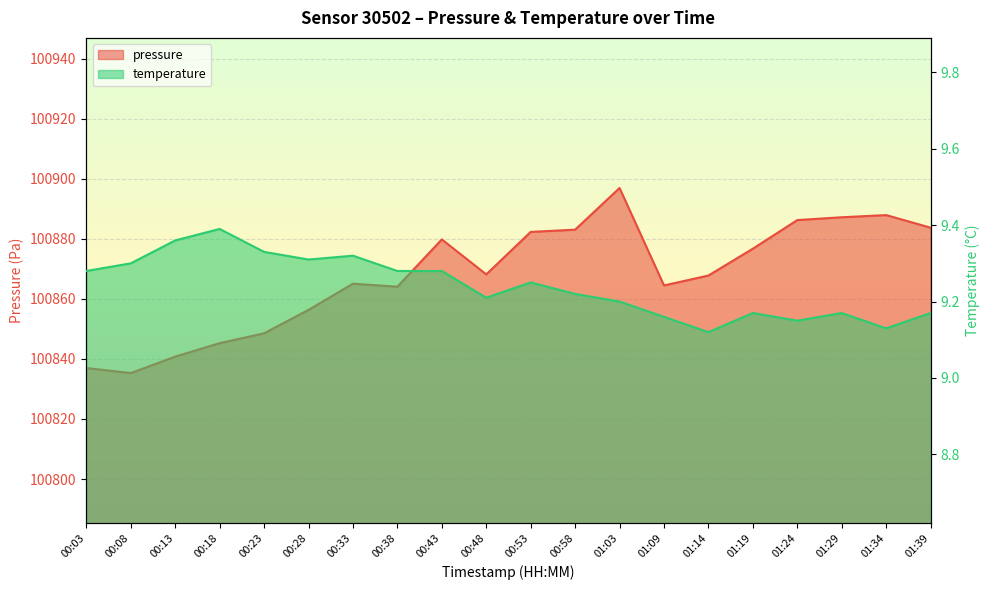

Which series has the largest range (max minus min)?

pressure